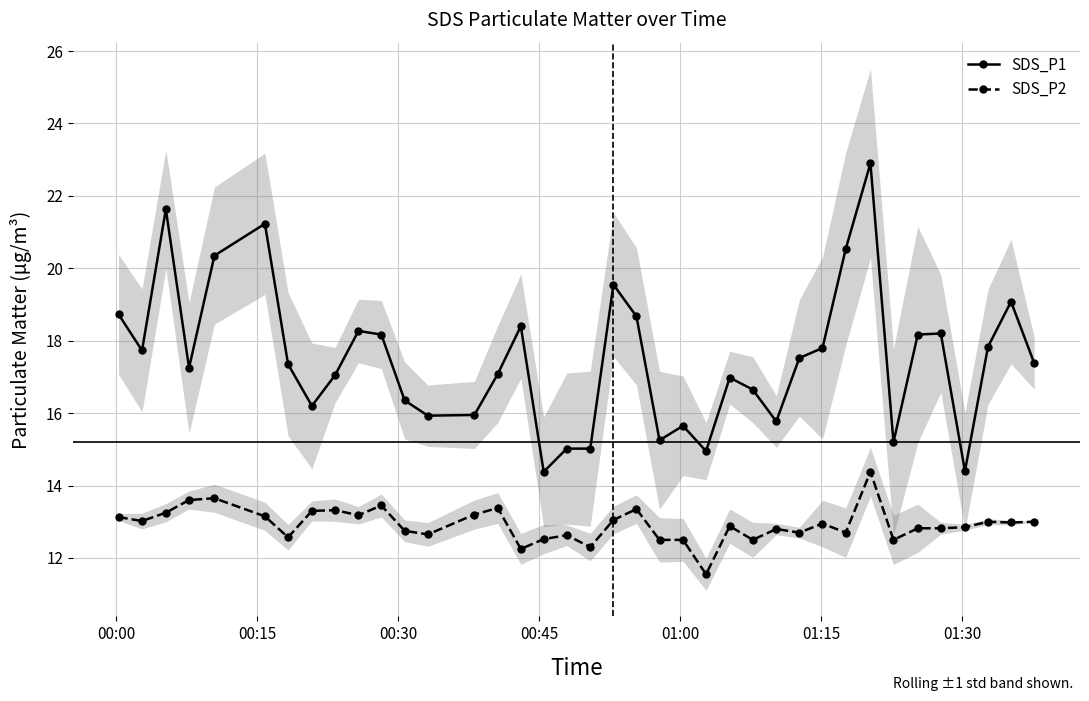

What is the value of the SDS_P1 point at the 27th from the left?

15.8